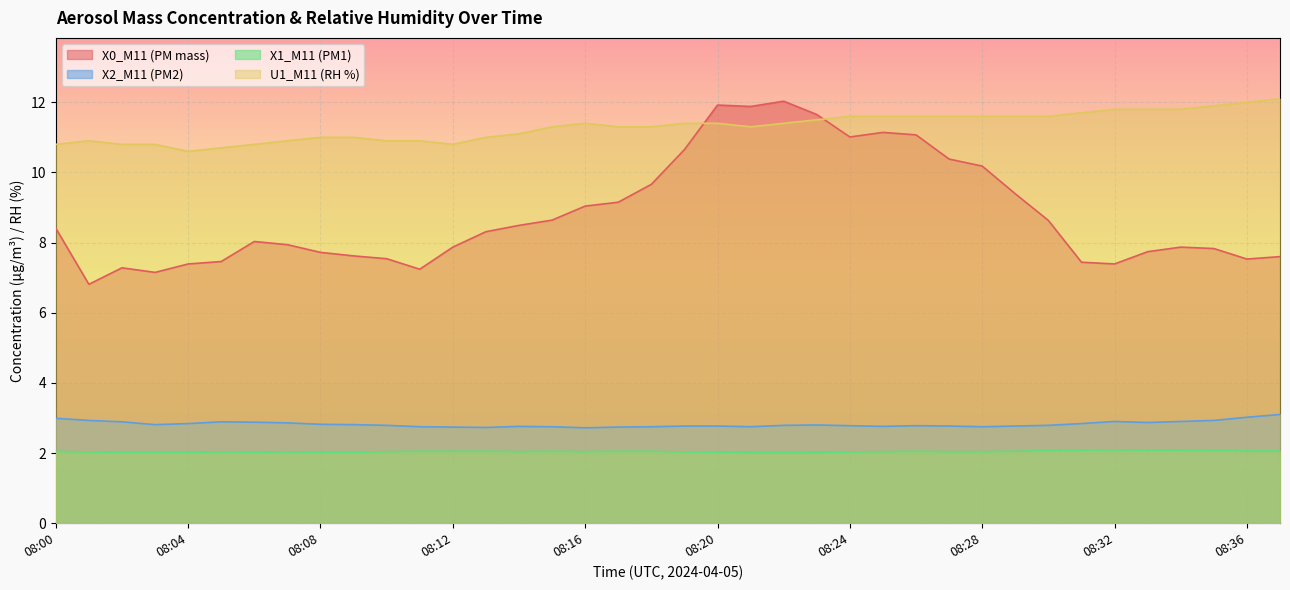

At which category is the sum across all series the highest?

08:22